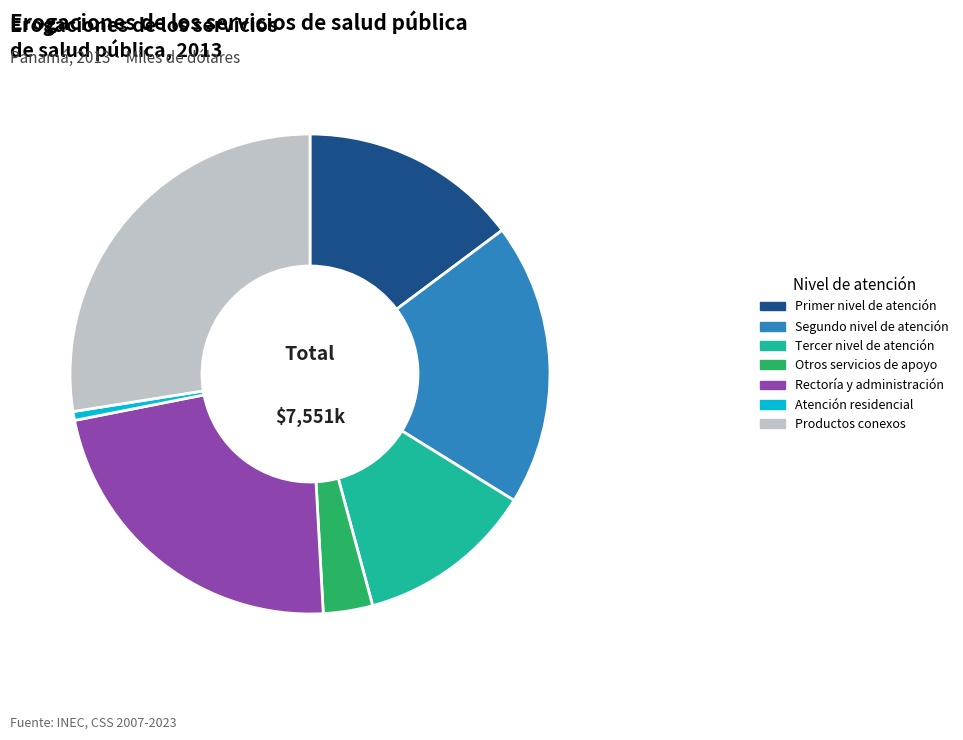

Is there any slice that represents more than half of the pie?

No